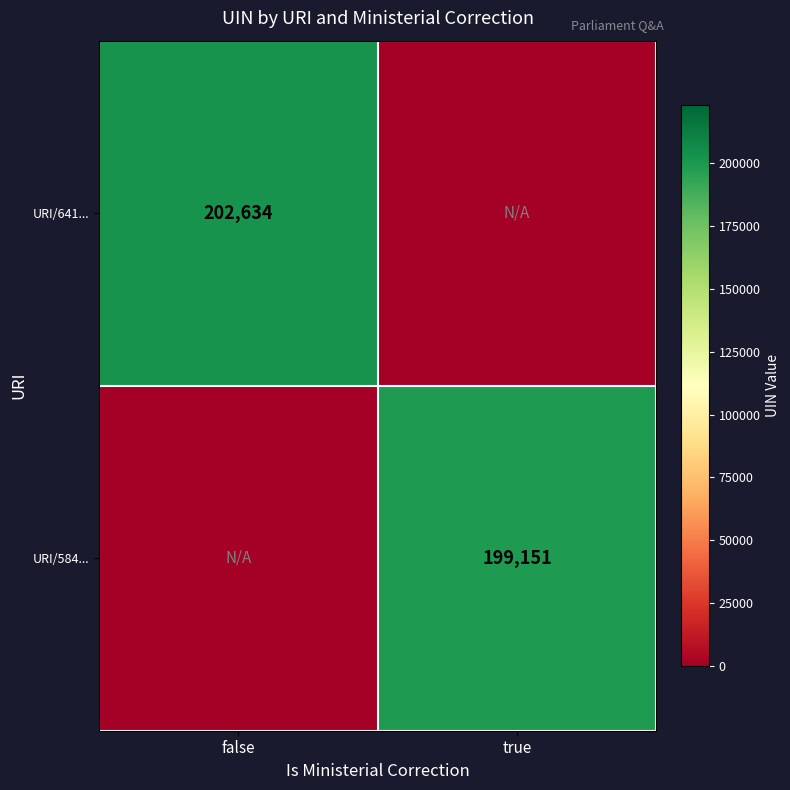

At which category is the sum across all series the highest?

false